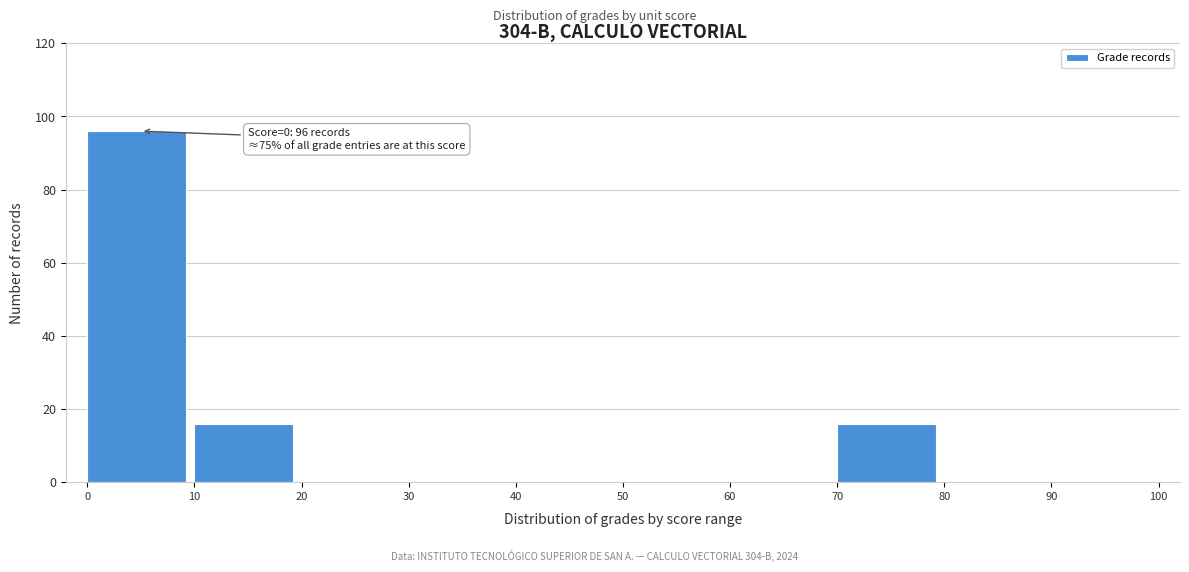

Which range on the x-axis has the tallest bar?

0 to 10